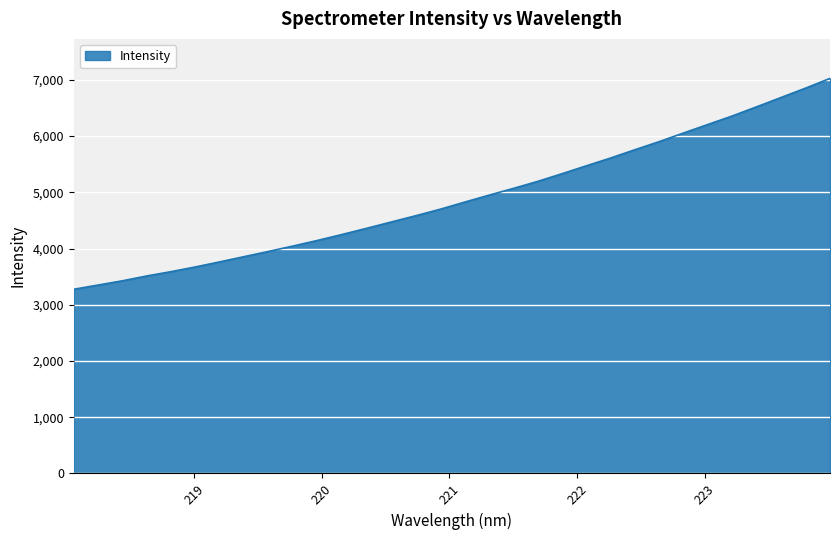

Reading left to right, extract all data points from this chart.

3275.9	3351.4	3427.2	3513.2	3590.7	3674.6	3765.4	3858.2	3950.8	4046.8	4146.2	4251.5	4360.4	4471.8	4582.7	4698.1	4824.2	4948.0	5068.3	5193.4	5330.3	5471.2	5610.6	5758.5	5902.8	6056.5	6208.6	6359.8	6522.8	6688.0	6853.6	7026.0